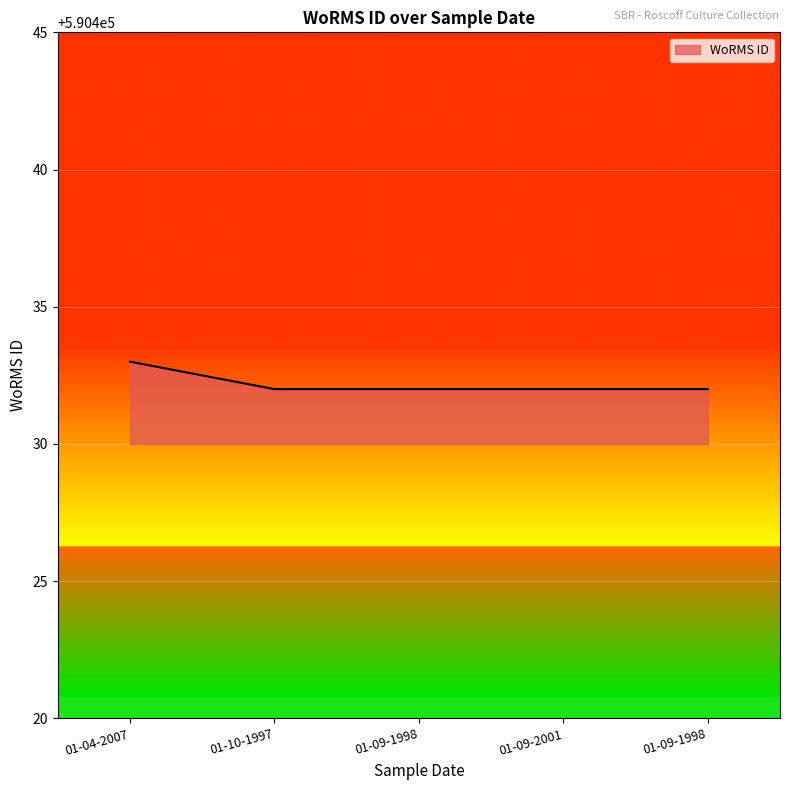

How many series are shown in this chart?

1